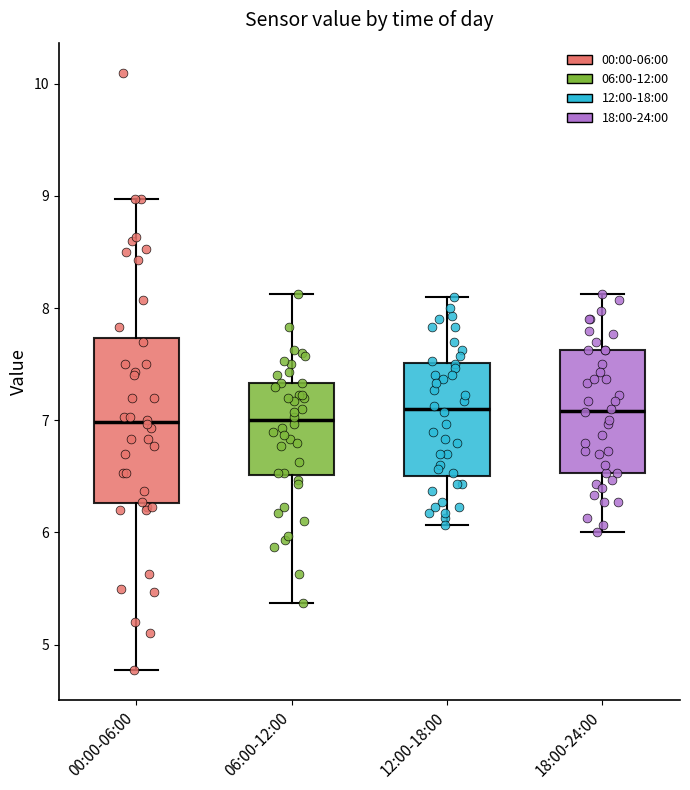

Reading left to right, transcribe this box plot: for each box, give where its median line is, the range the box spans, and where its two whiskers end, as read against the y-axis. The values are not printed on the chart, so give them approximately, as read against the axis.

00:00-06:00: median 7.0, box 6.3 to 7.7, whiskers 4.8 to 9.0
06:00-12:00: median 7.0, box 6.5 to 7.3, whiskers 5.4 to 8.1
12:00-18:00: median 7.1, box 6.5 to 7.5, whiskers 6.1 to 8.1
18:00-24:00: median 7.1, box 6.5 to 7.6, whiskers 6.0 to 8.1